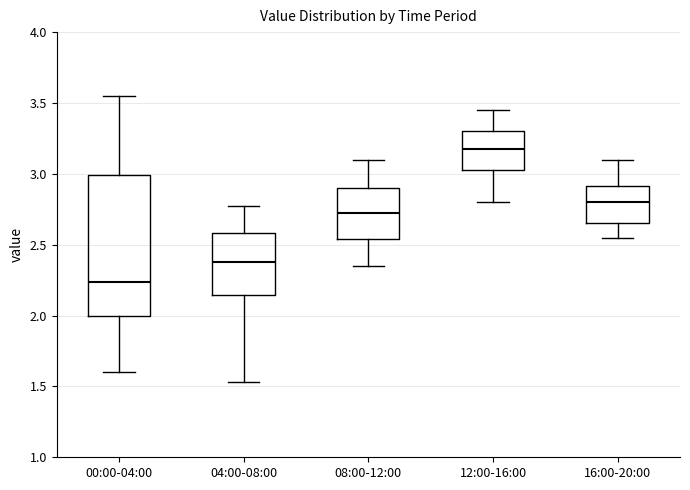

Where is the upper edge of the box for 12:00-16:00 on the y-axis? The values are not printed on the chart, so give them approximately, as read against the axis.

3.30